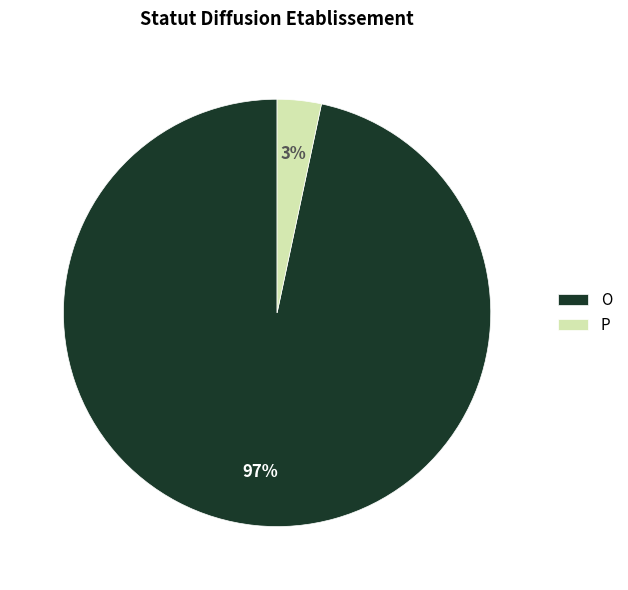

The O slice represents 82% of the pie. True or false?

False